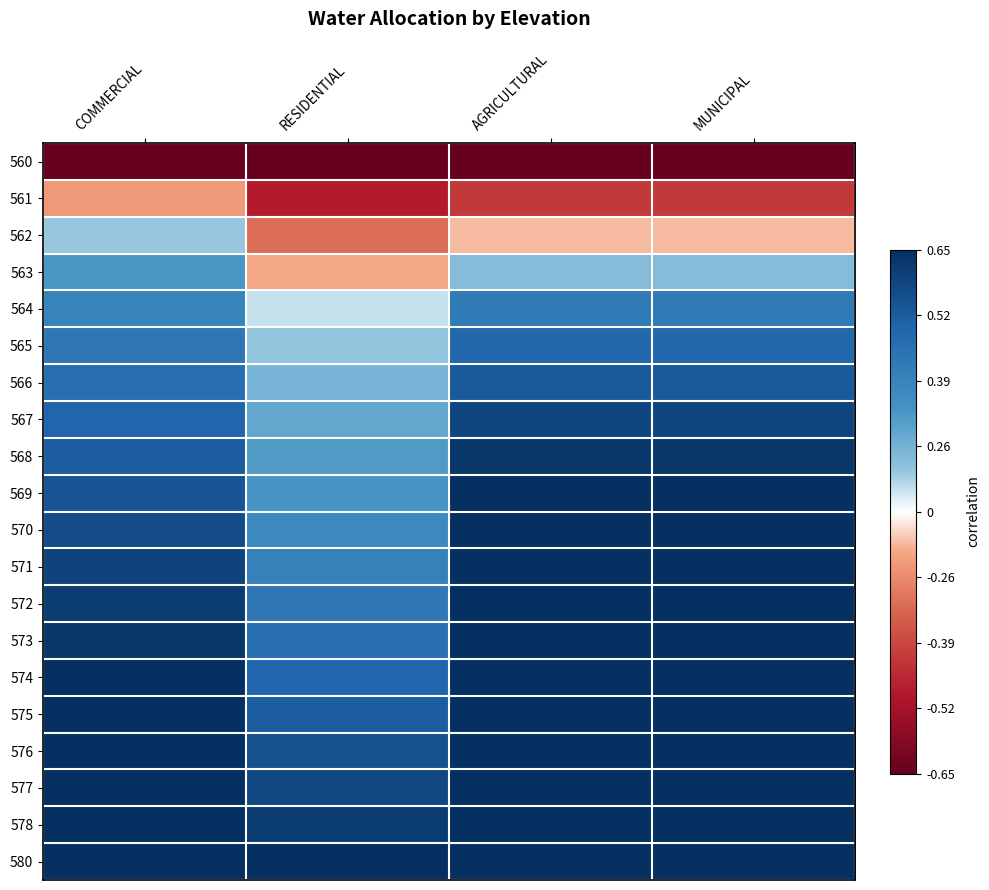

At which category is the sum across all series the highest?

AGRICULTURAL